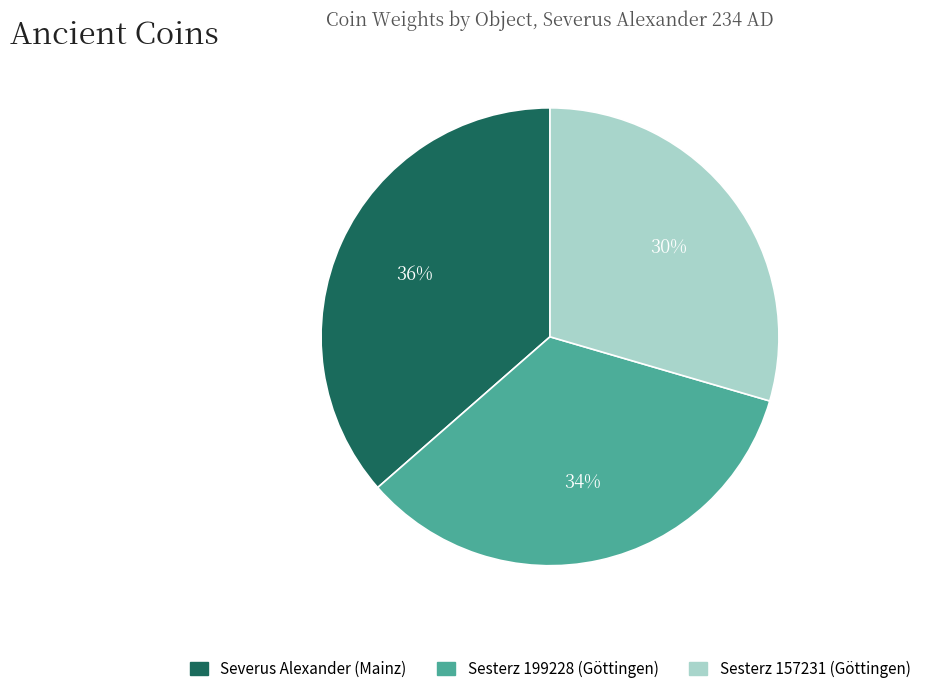

How much of the chart is everything except Severus Alexander (Mainz)?

63.6%